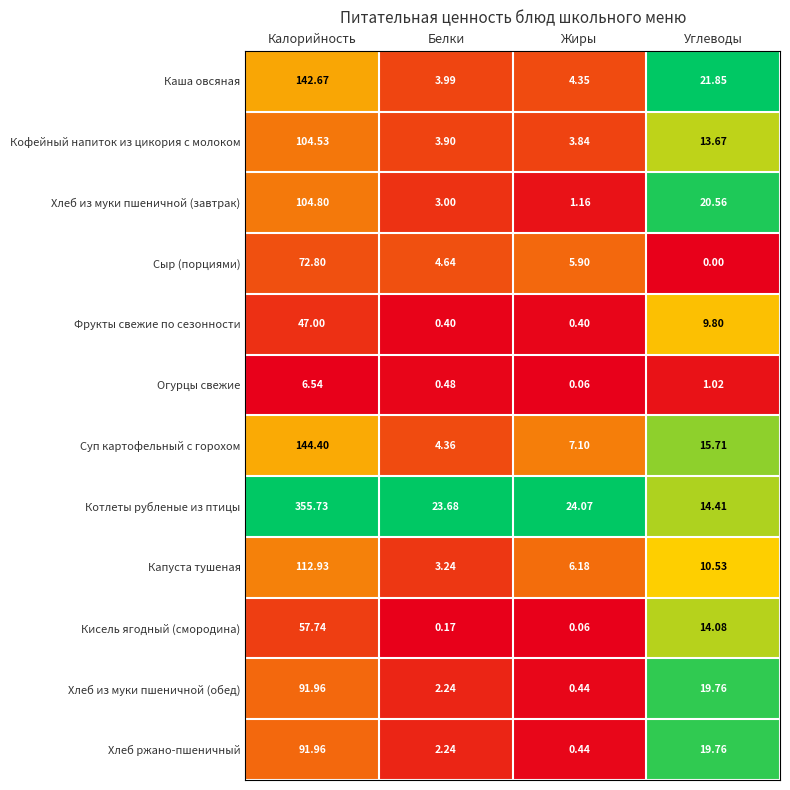

Where is Хлеб из муки пшеничной (завтрак) nearest to the value 52?

Углеводы